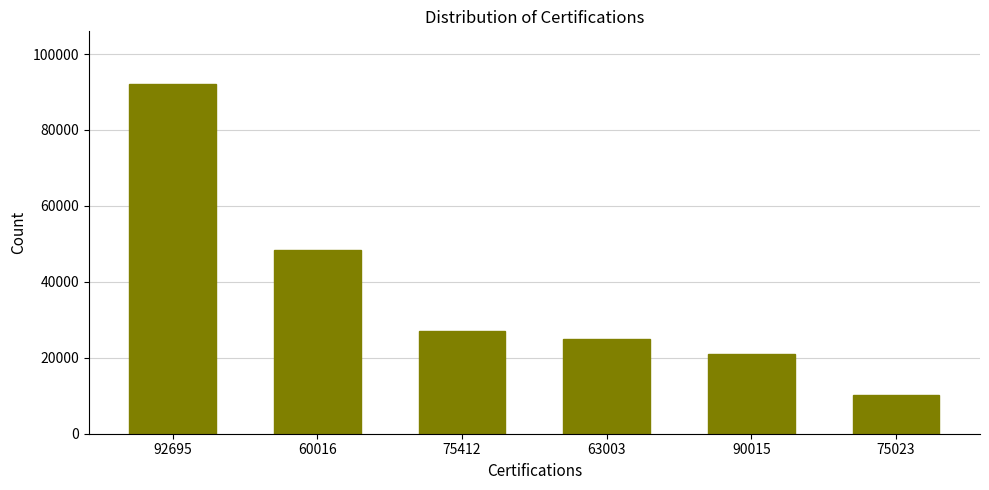

Are the bars grouped side by side (vs. stacked)?

No